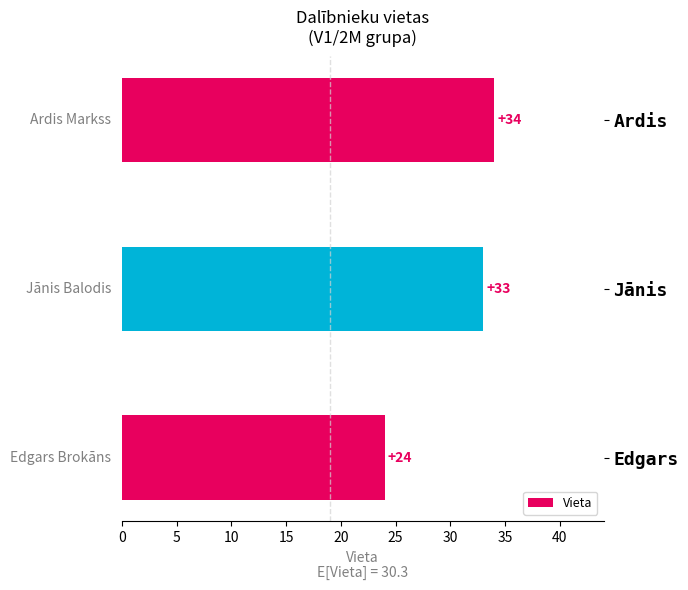

What value does the data have at Jānis?

33